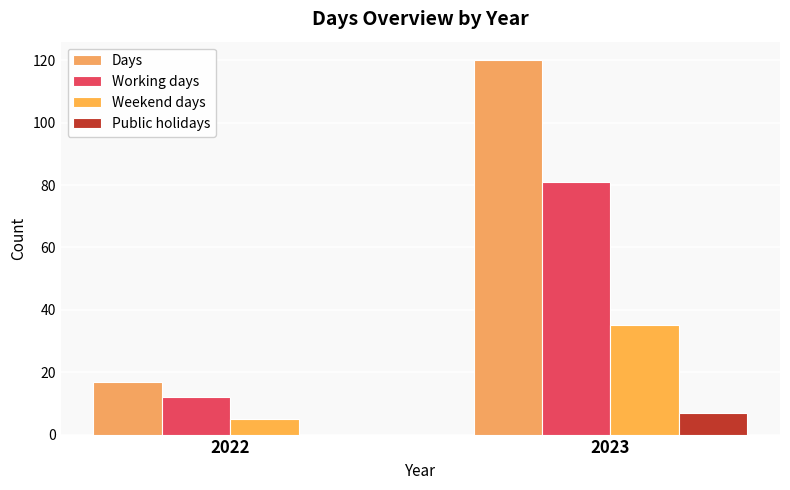

Which category has the highest value in the Public holidays series?

2023